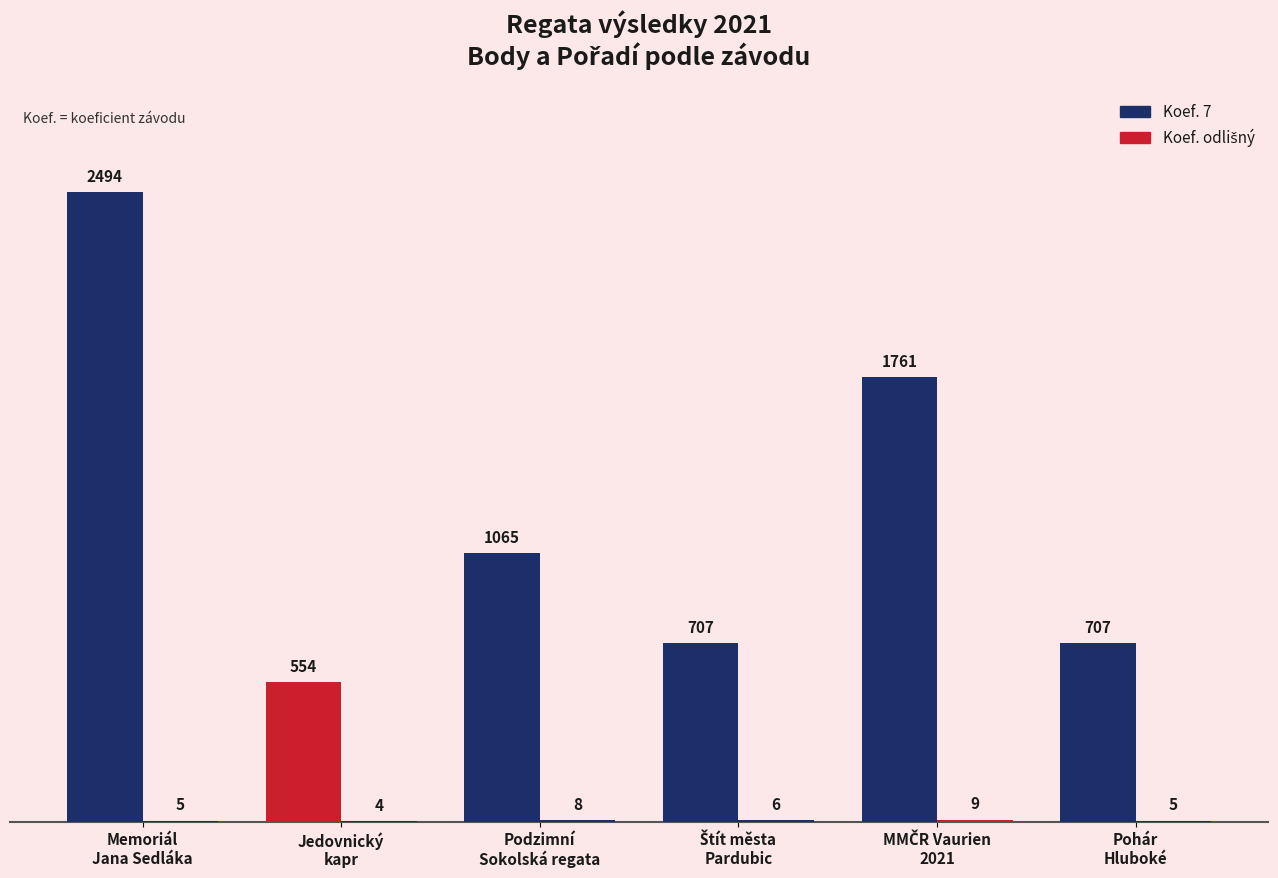

What is the label of the 5th bar from the left?

MMČR Vaurien
2021